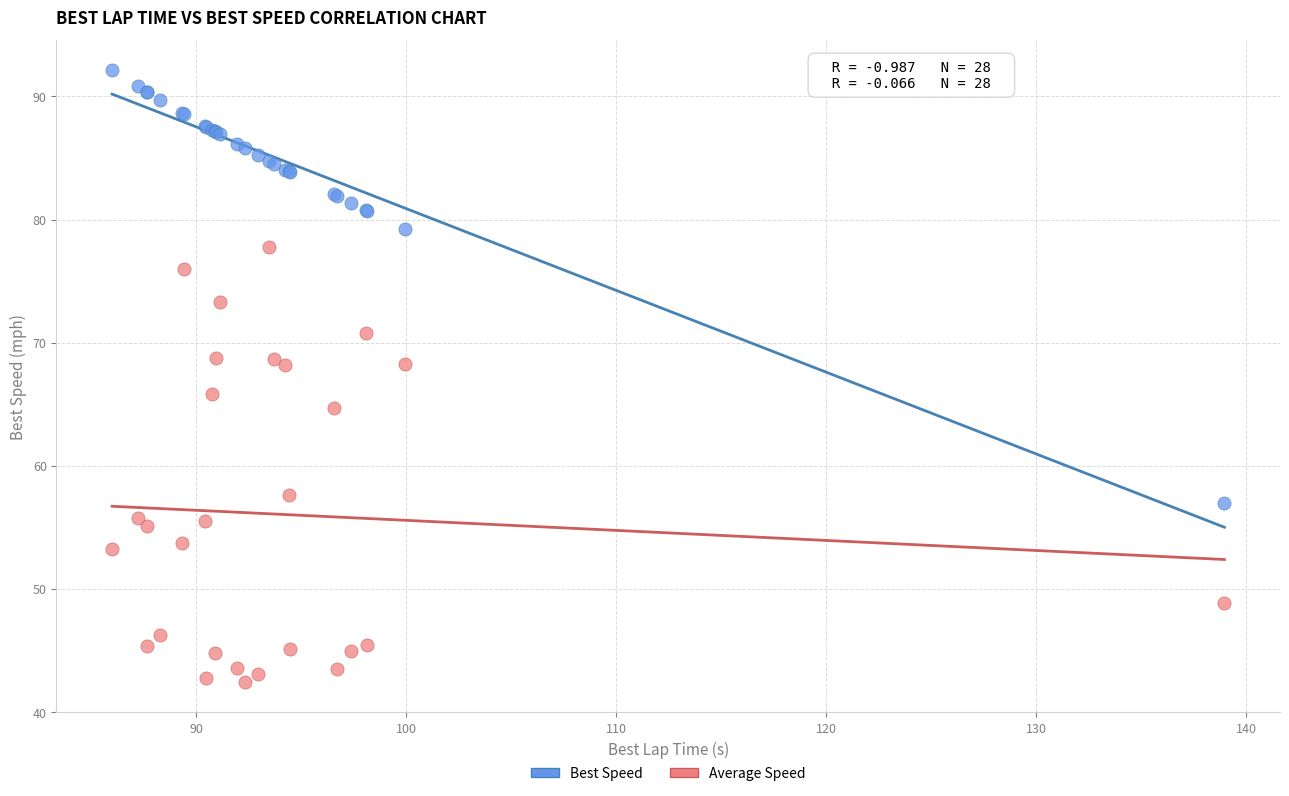

Which series contains the highest Y value?

Best Speed